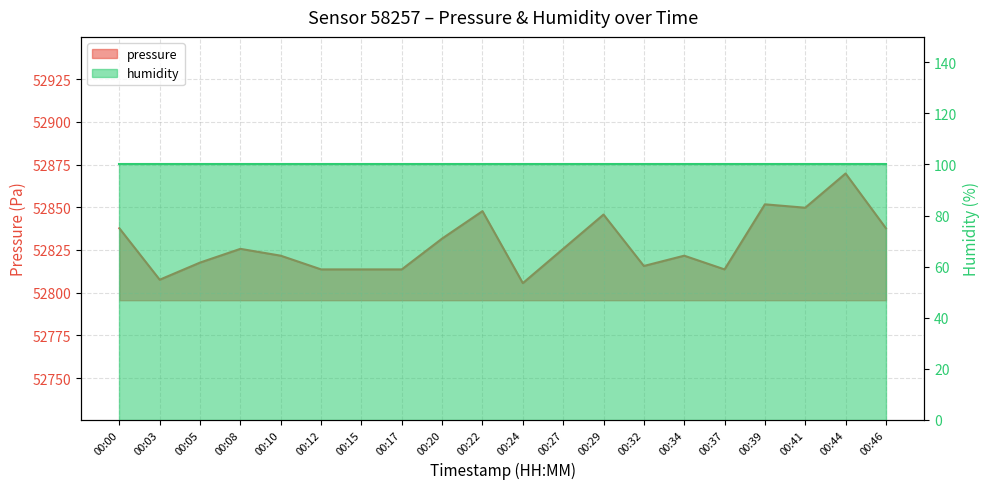

Does the chart have visible grid lines?

Yes